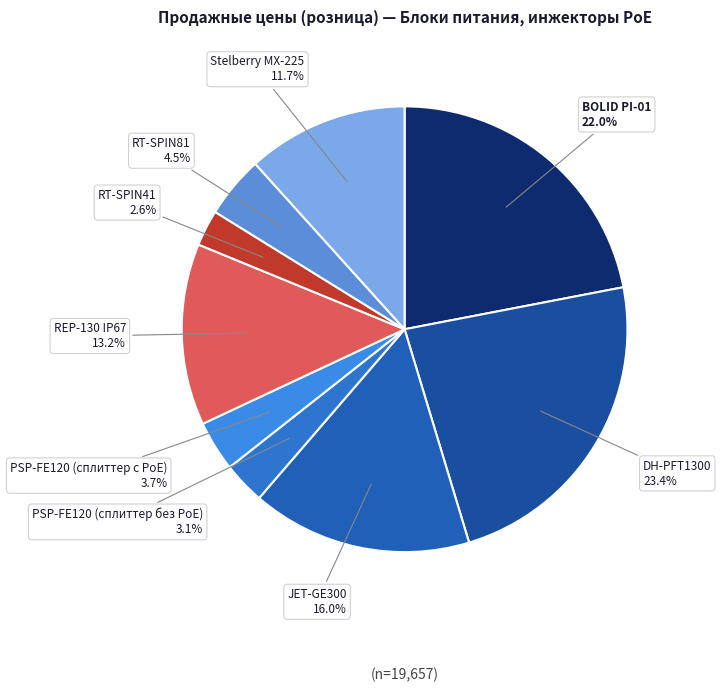

Does Stelberry MX-225 account for over 50% of the chart?

No